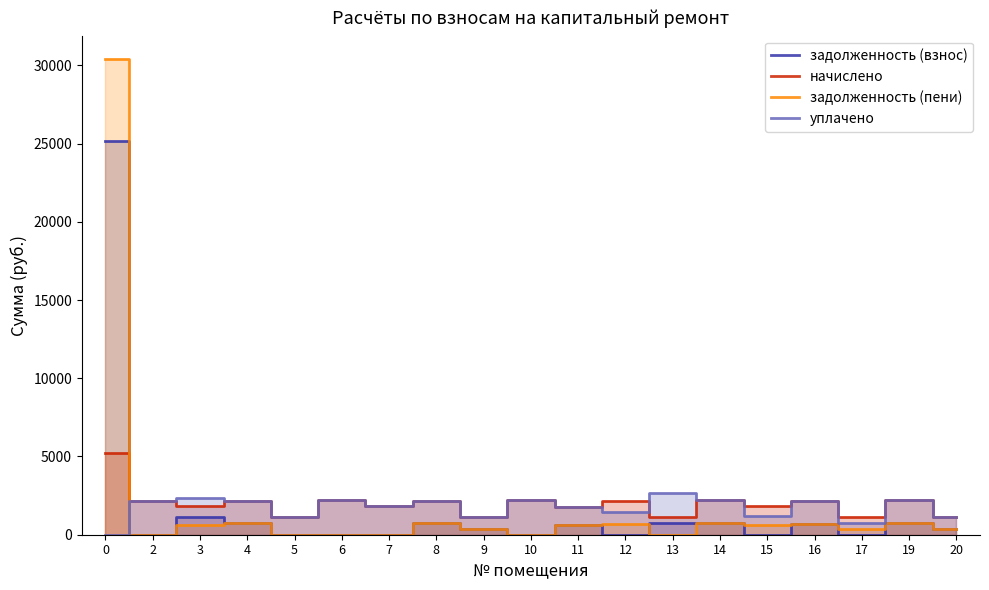

What is the value of the уплачено point at the 8th from the left?

2175.3